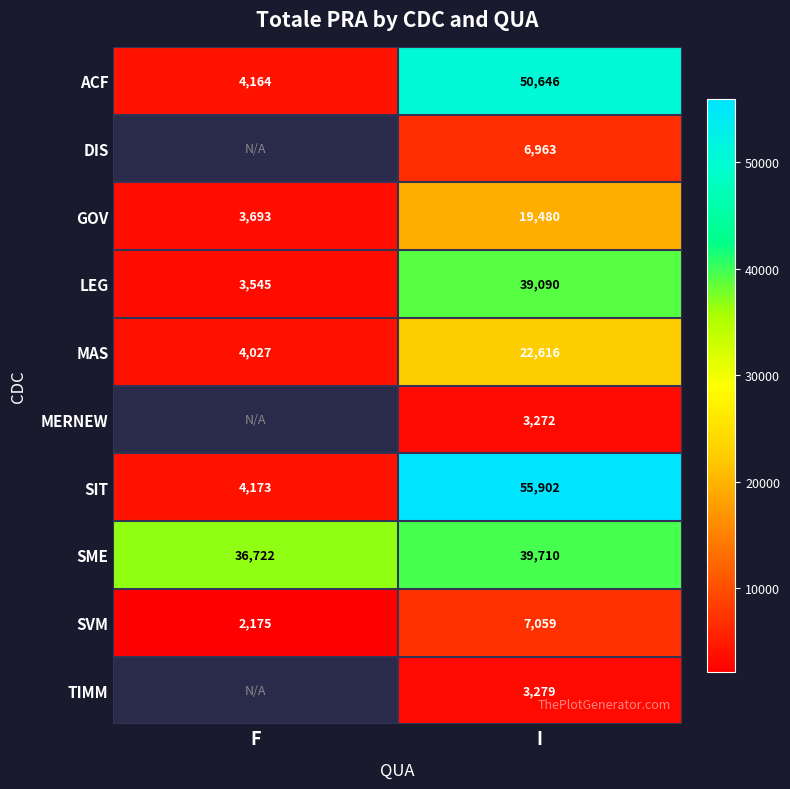

Is the value of GOV at F greater than the value of LEG at I?

No